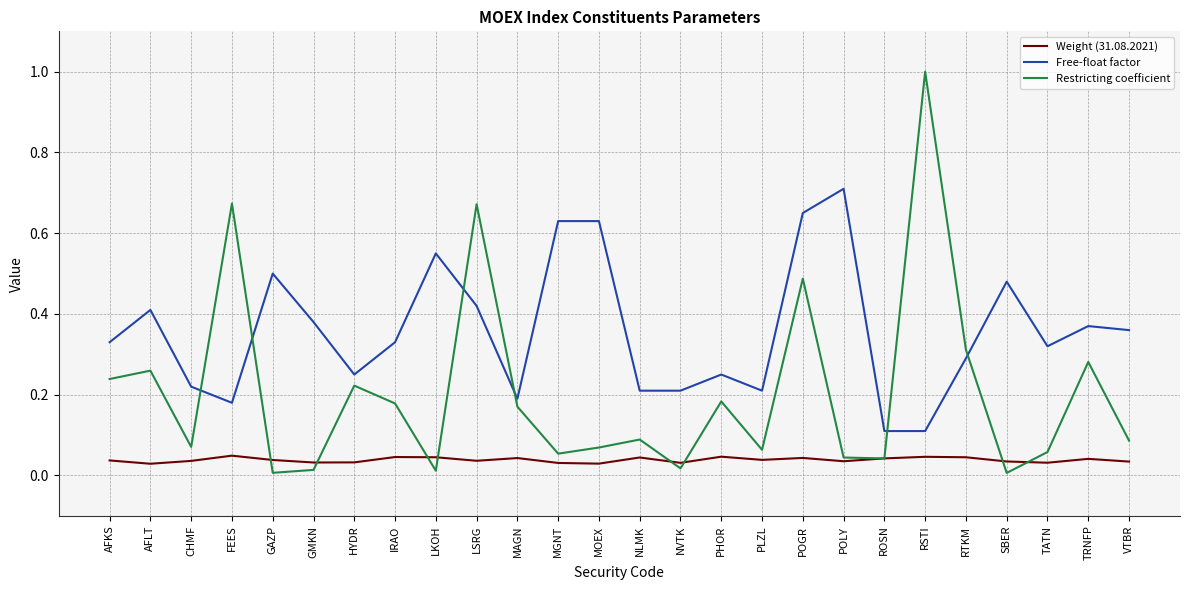

The value of Weight (31.08.2021) at PLZL is 0.1. True or false?

False